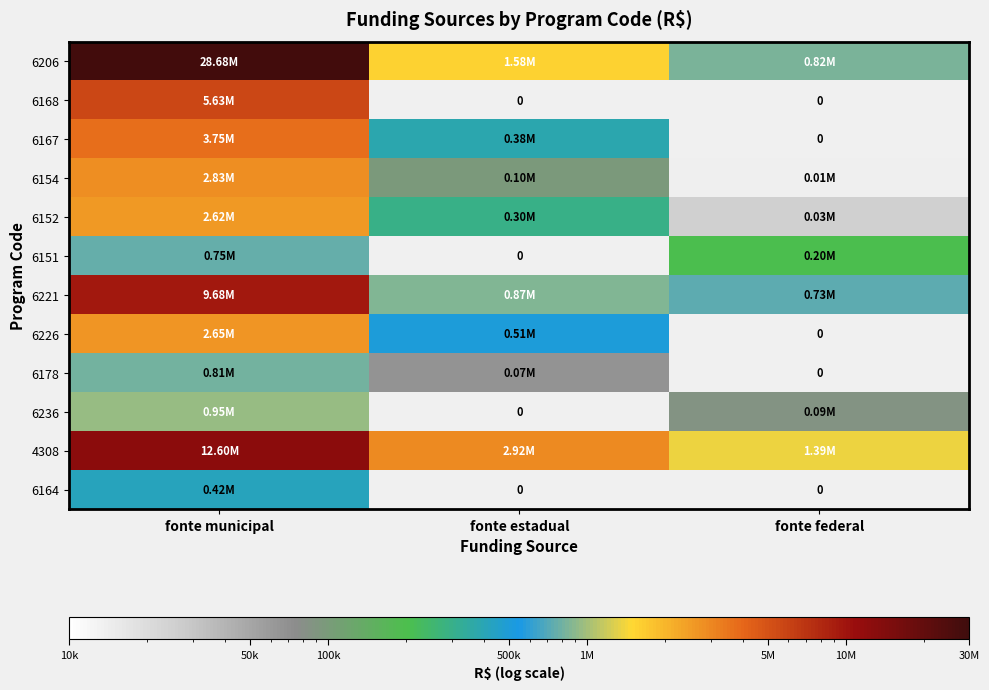

Count the number of categories in the chart.

3